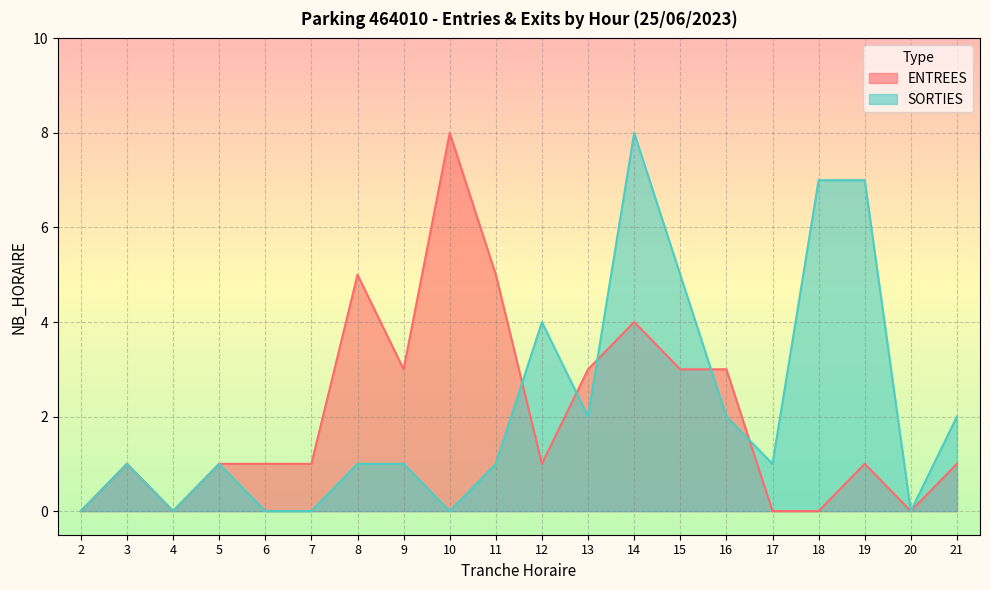

After their last crossing, which series has the higher values: ENTREES or SORTIES?

SORTIES